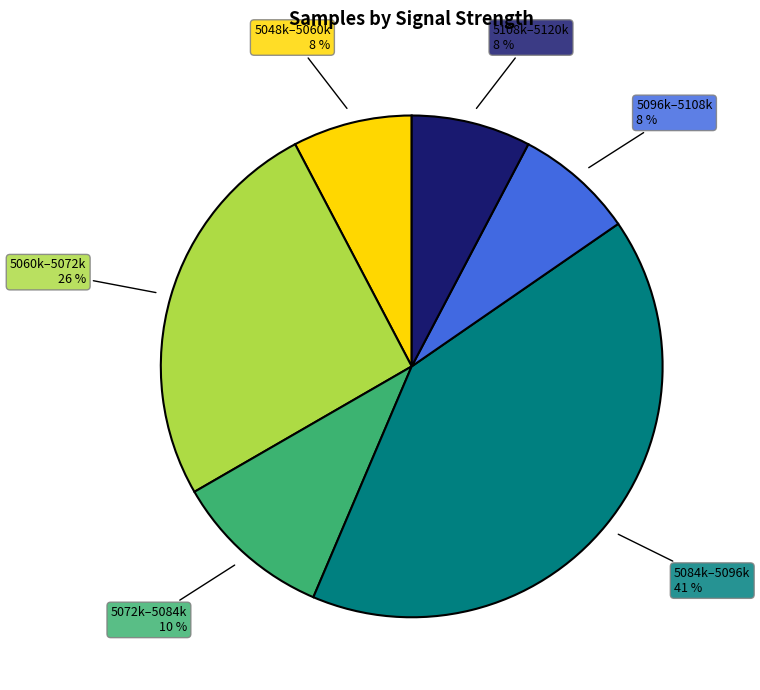

Does any single category account for the majority?

No